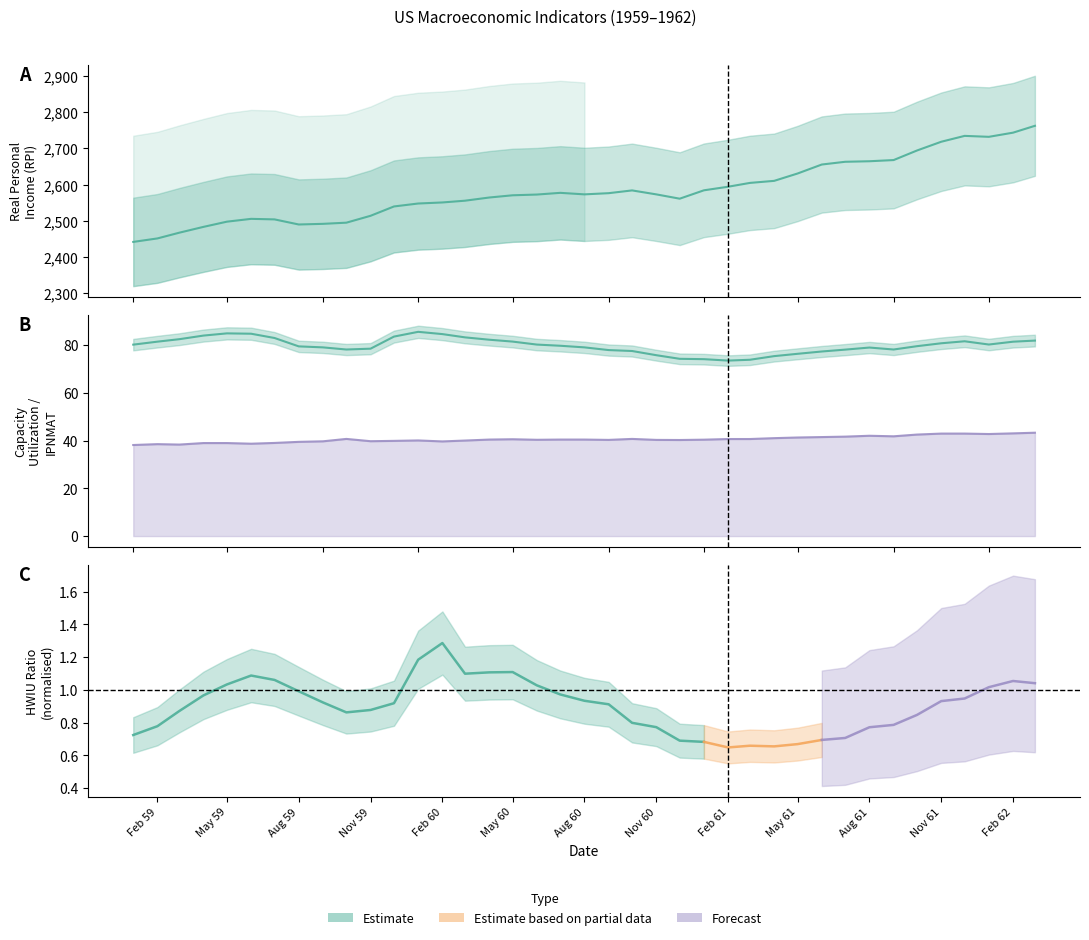

True or false: RPI and CUMFNS intersect in this chart.

False